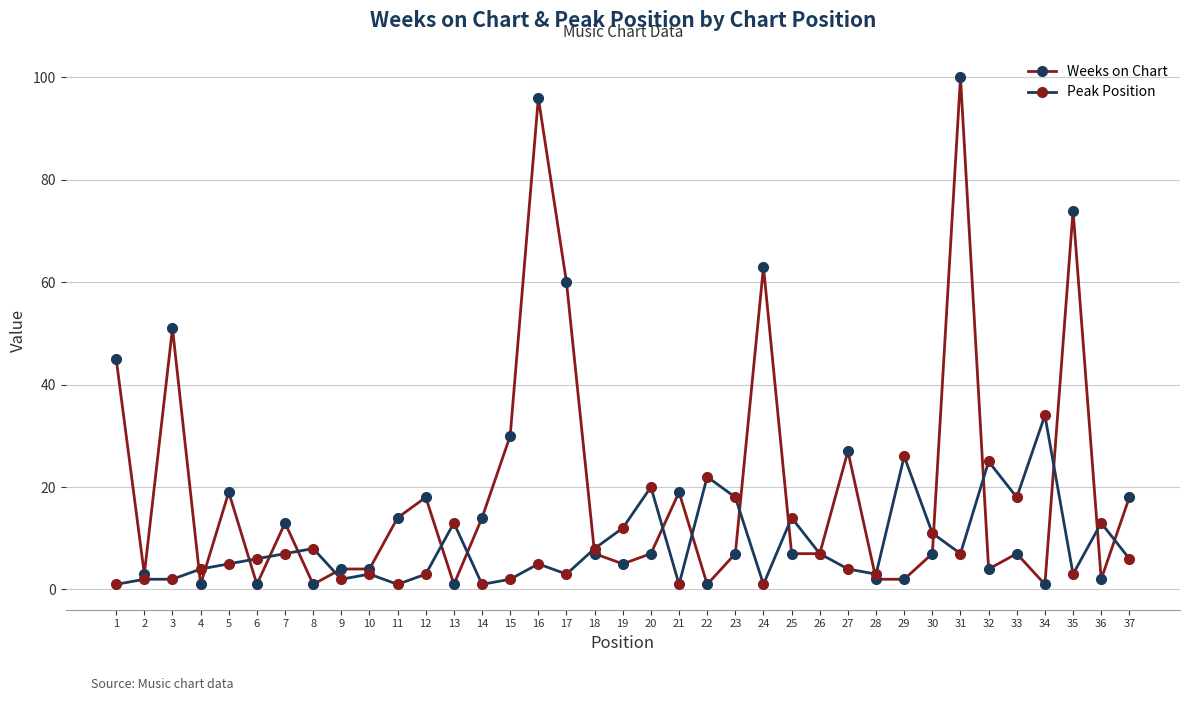

Reading left to right, list all the values displayed in this chart.

Weeks on Chart: 45	3	51	1	19	1	13	1	4	4	14	18	1	14	30	96	60	7	5	7	19	1	7	63	7	7	27	2	2	7	100	4	7	1	74	2	18
Peak Position: 1	2	2	4	5	6	7	8	2	3	1	3	13	1	2	5	3	8	12	20	1	22	18	1	14	7	4	3	26	11	7	25	18	34	3	13	6